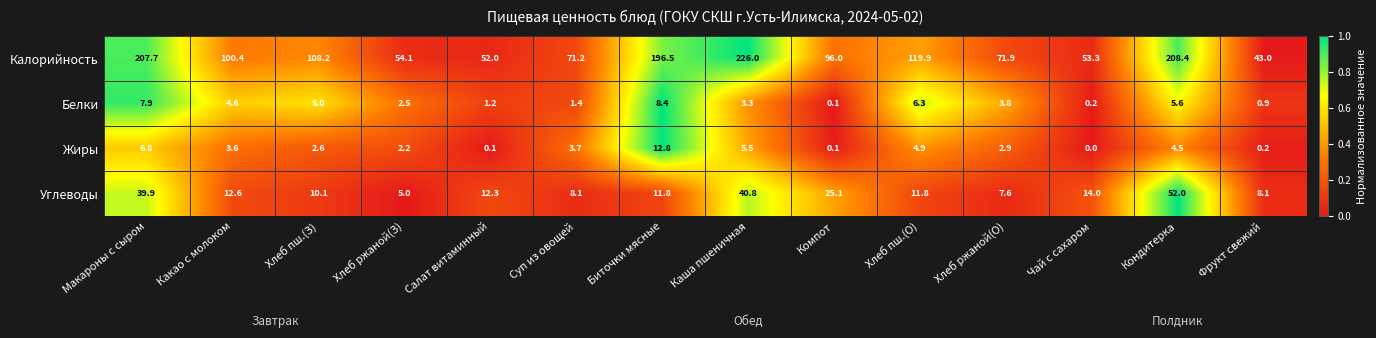

What is the highest value of the Калорийность series?

226.0